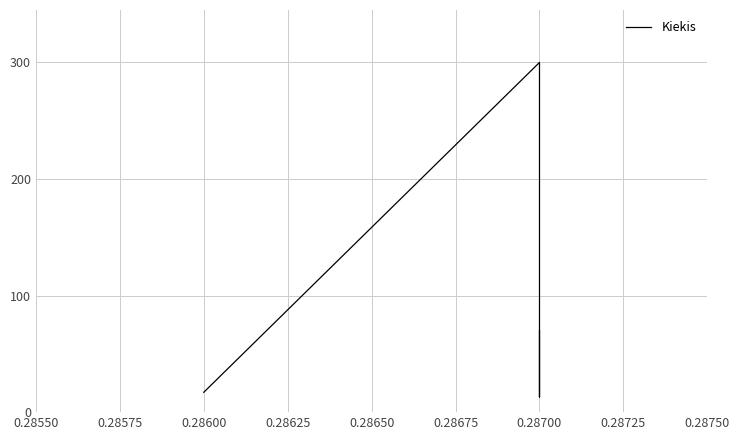

Does the chart display data point markers on the line(s)?

No